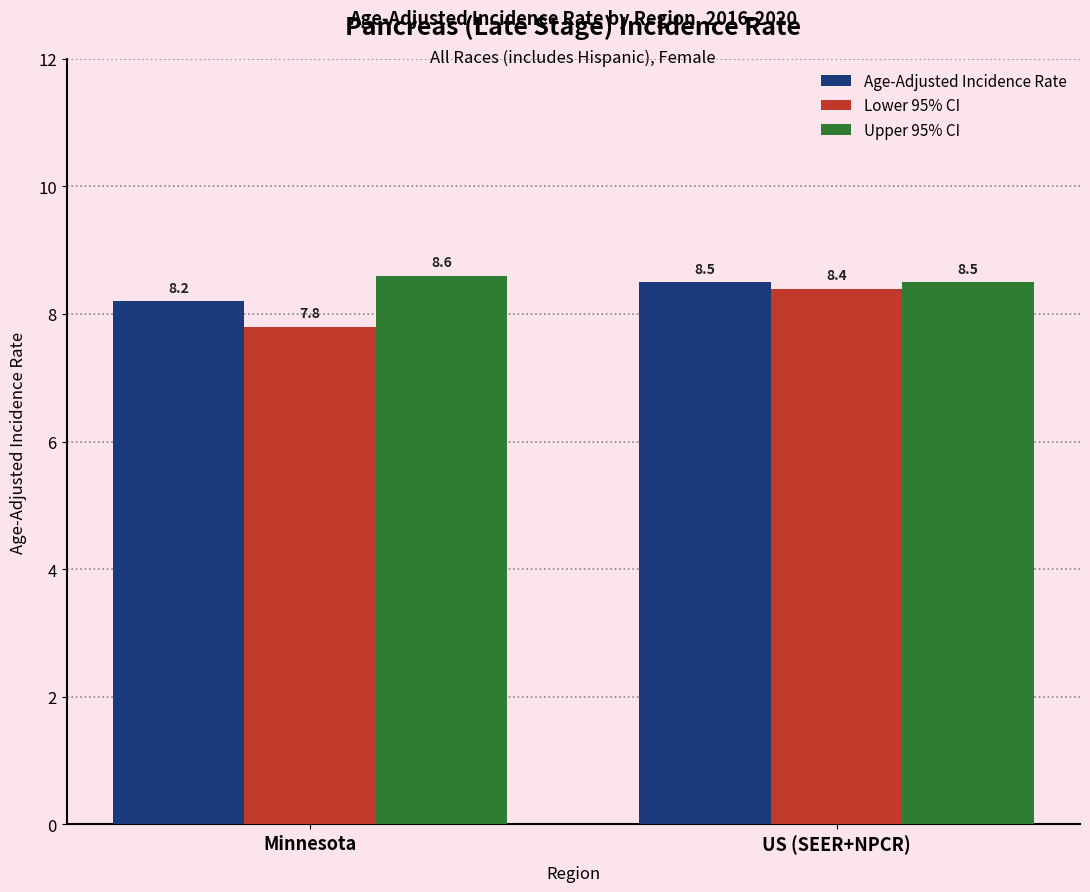

What is the sum of the Upper 95% CI values at US (SEER+NPCR) and Minnesota?

17.1